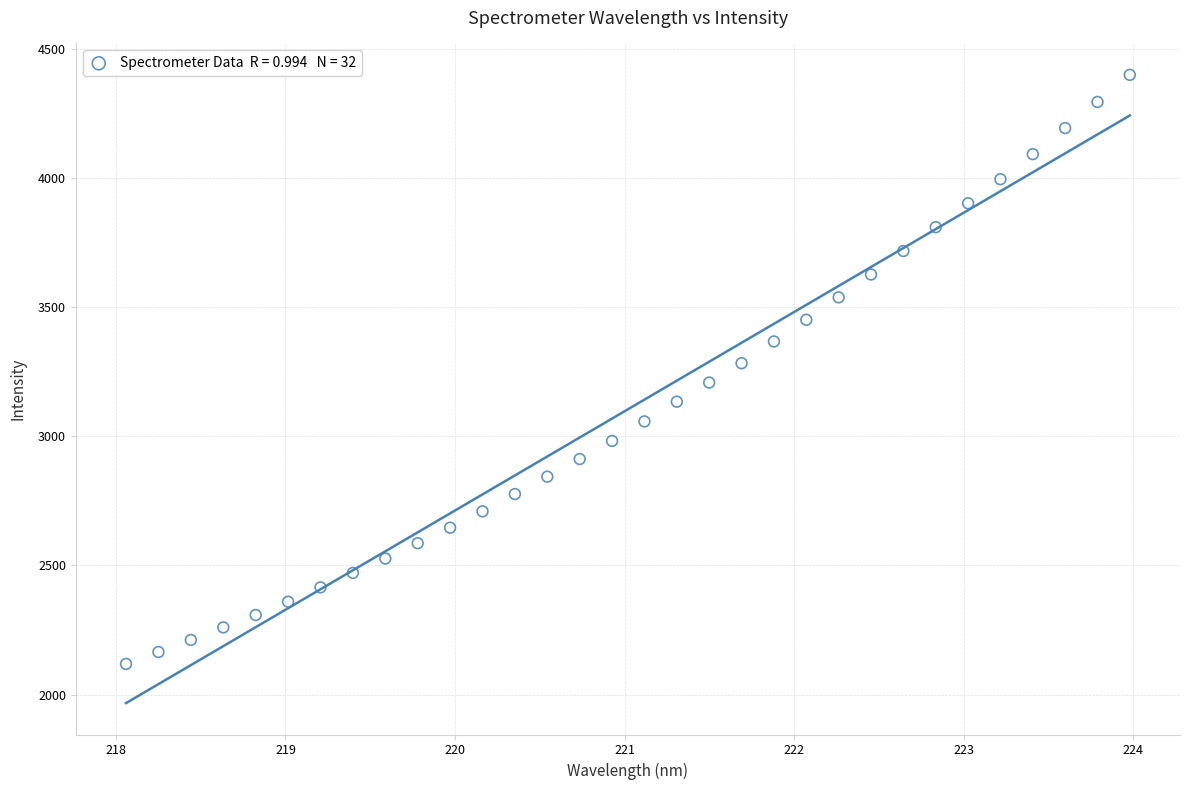

What is the range of X values (max minus min)?

5.9